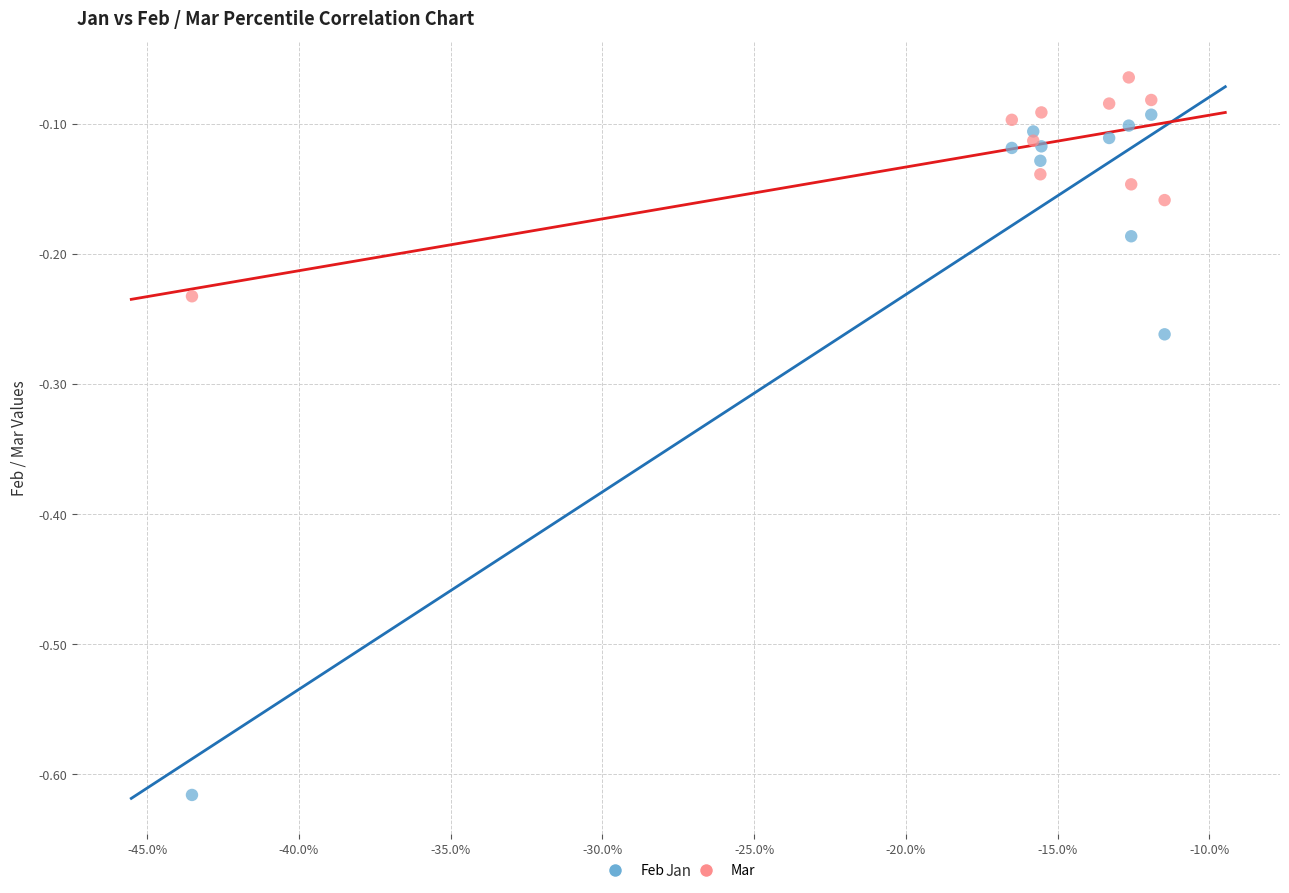

Which series reaches the minimum Y coordinate?

Feb